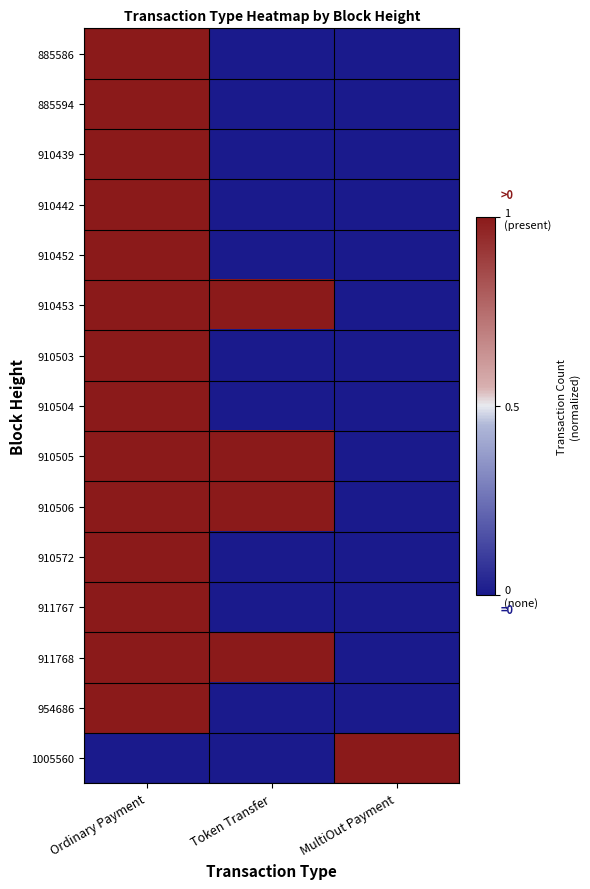

What is the difference between the highest and lowest values at MultiOut Payment?

2